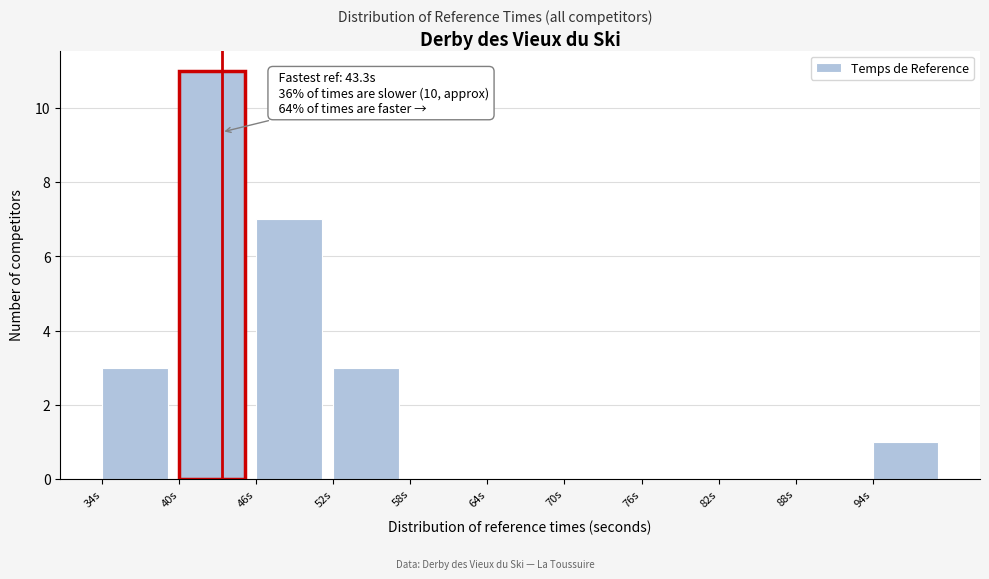

Which range on the x-axis has the tallest bar?

40 to 46